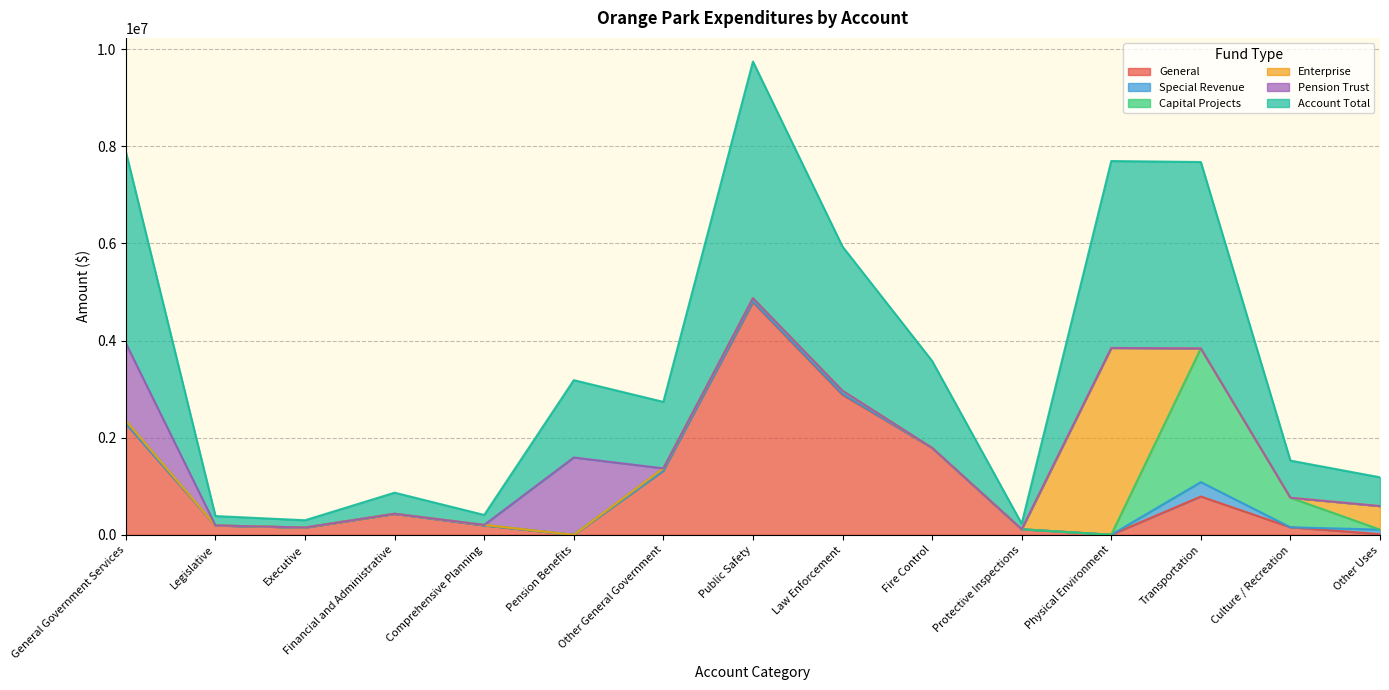

Does the chart display data point markers on the line(s)?

No